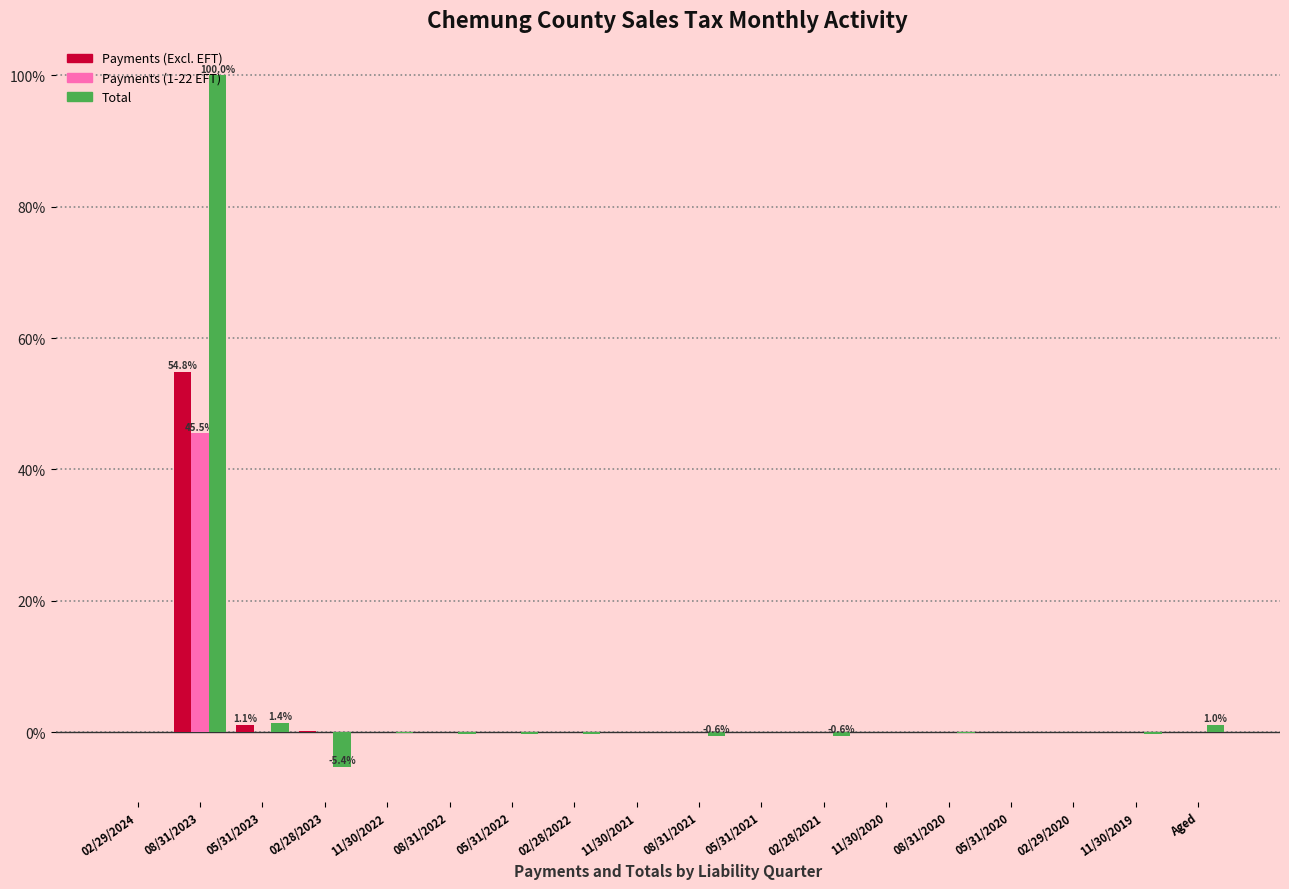

What is the sum of all Payments (1-22 EFT) values?

45.5